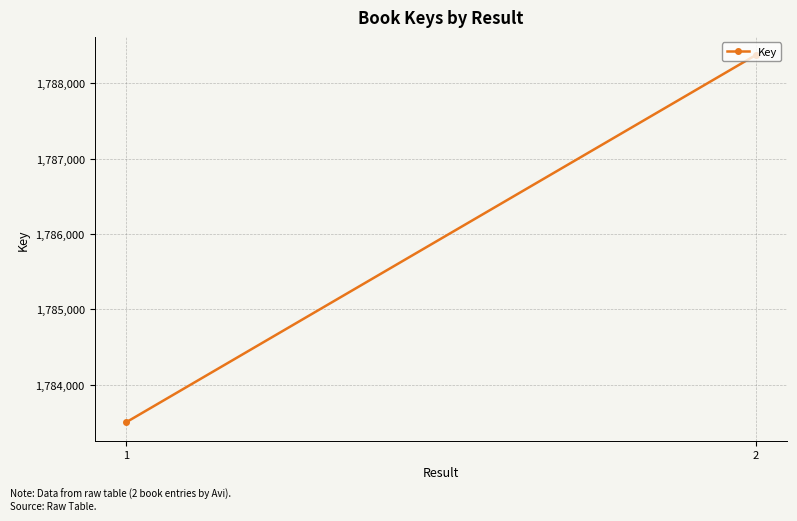

What is the sum of all values?

3571873